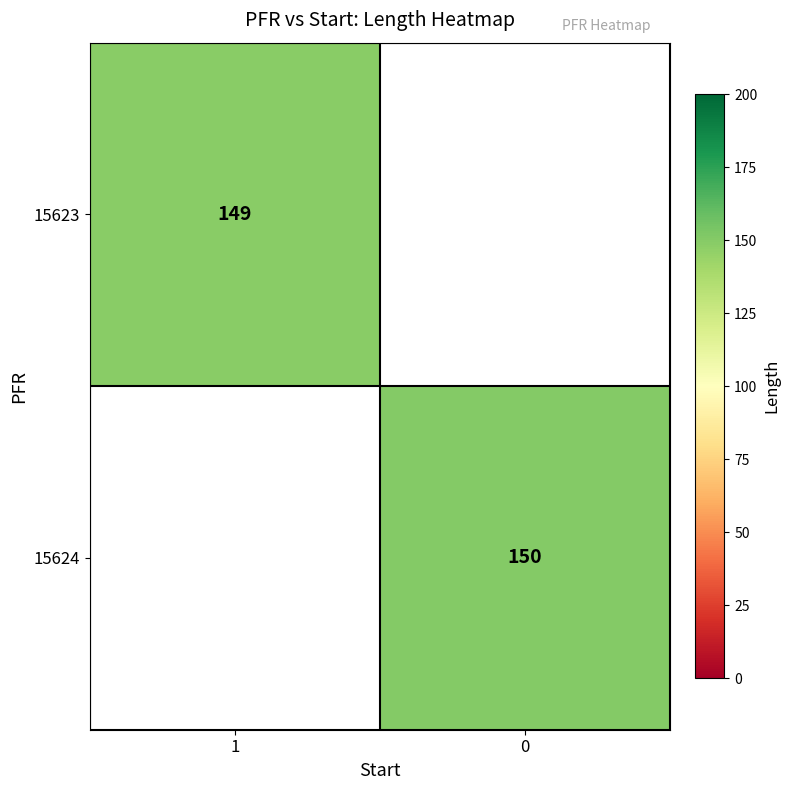

The 15624 series shows 150 at 0. True or false?

True